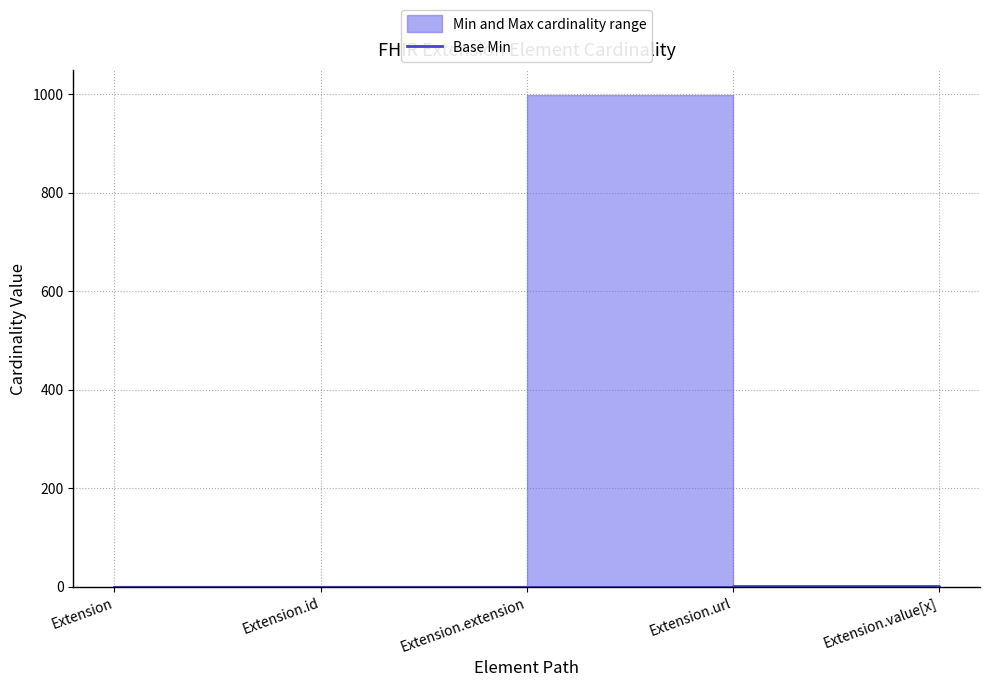

What position from the left is Extension.value[x]?

5